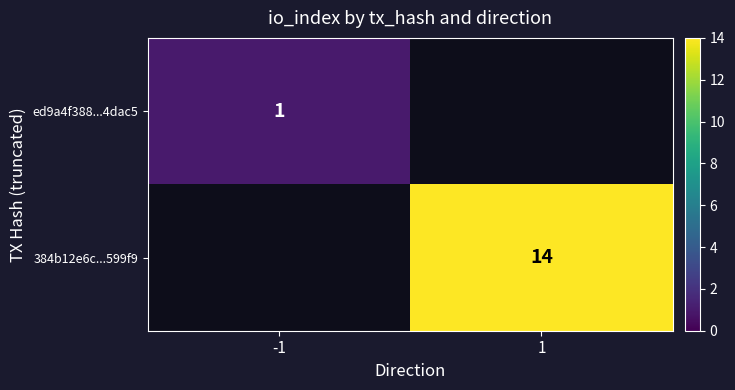

The 384b12e6c...599f9 series shows 14 at 1. True or false?

True